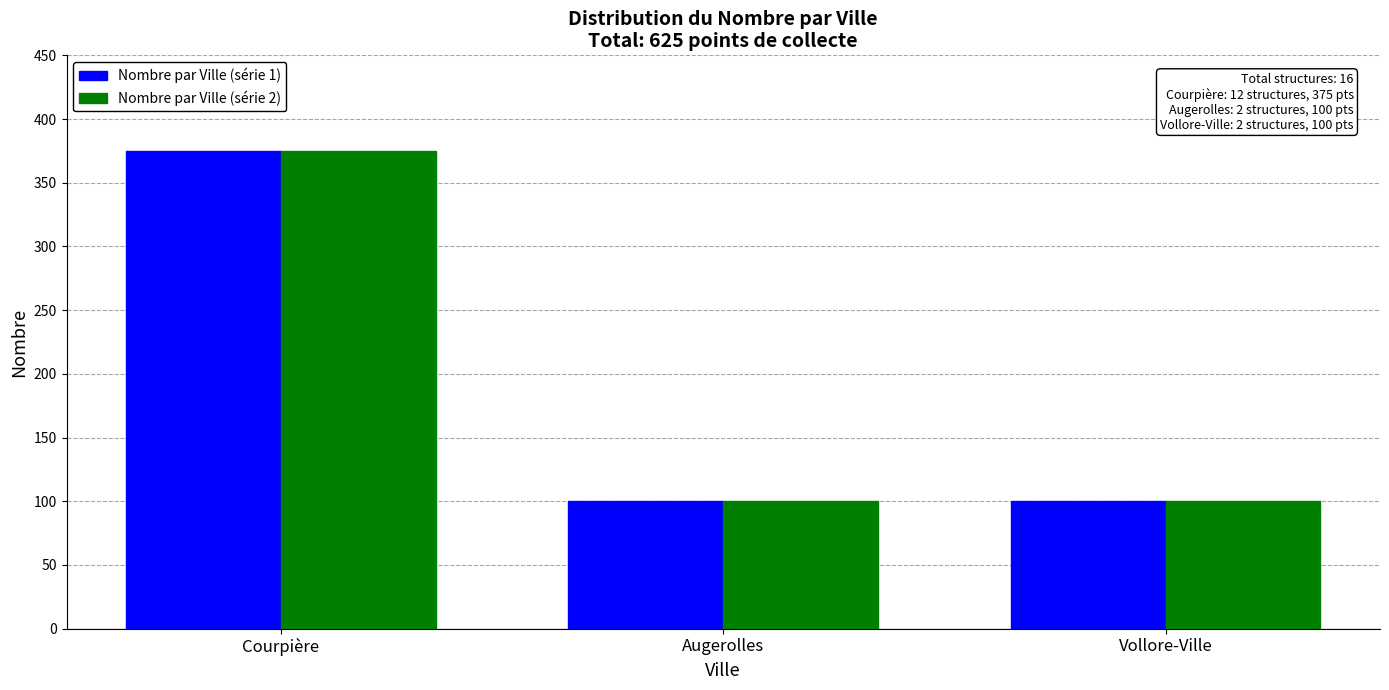

Reading left to right, list all the values displayed in this chart.

Nombre par Ville (série 1): Courpière=375	Augerolles=100	Vollore-Ville=100
Nombre par Ville (série 2): Courpière=375	Augerolles=100	Vollore-Ville=100